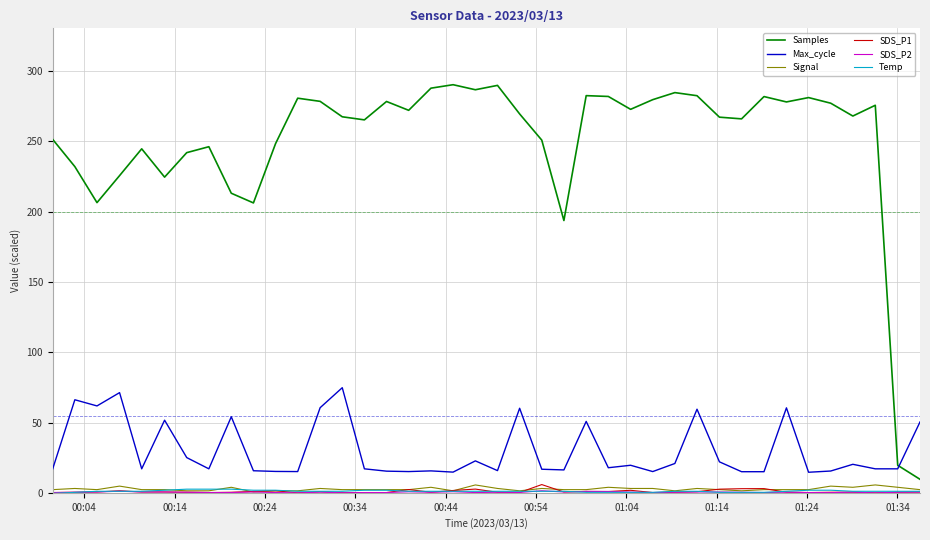

True or false: SDS_P1 and Samples cross at least once.

False